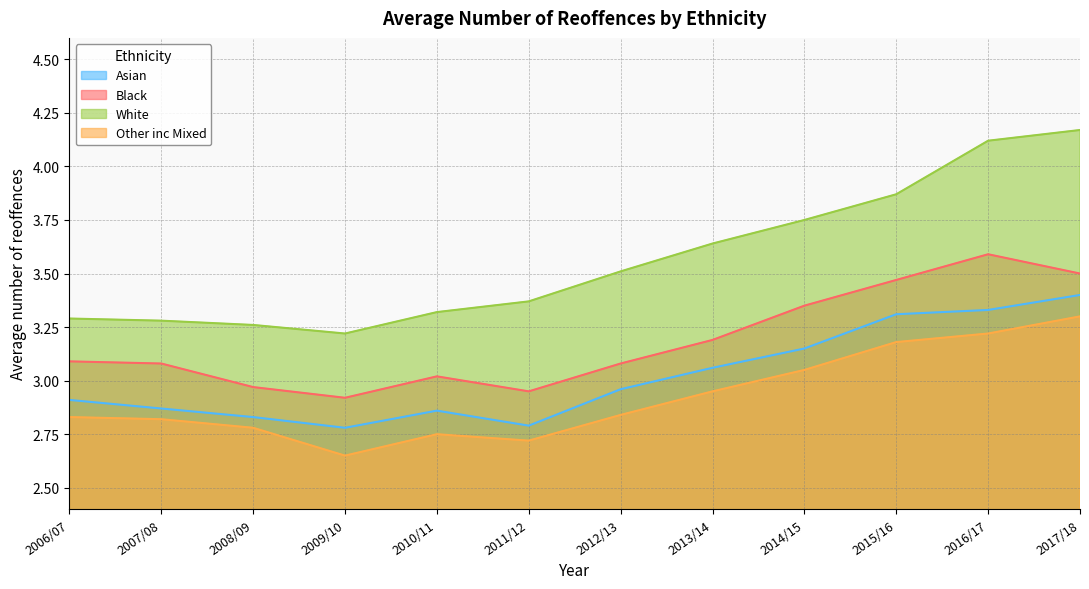

What is the value of the Asian point at the 5th from the left?

2.9